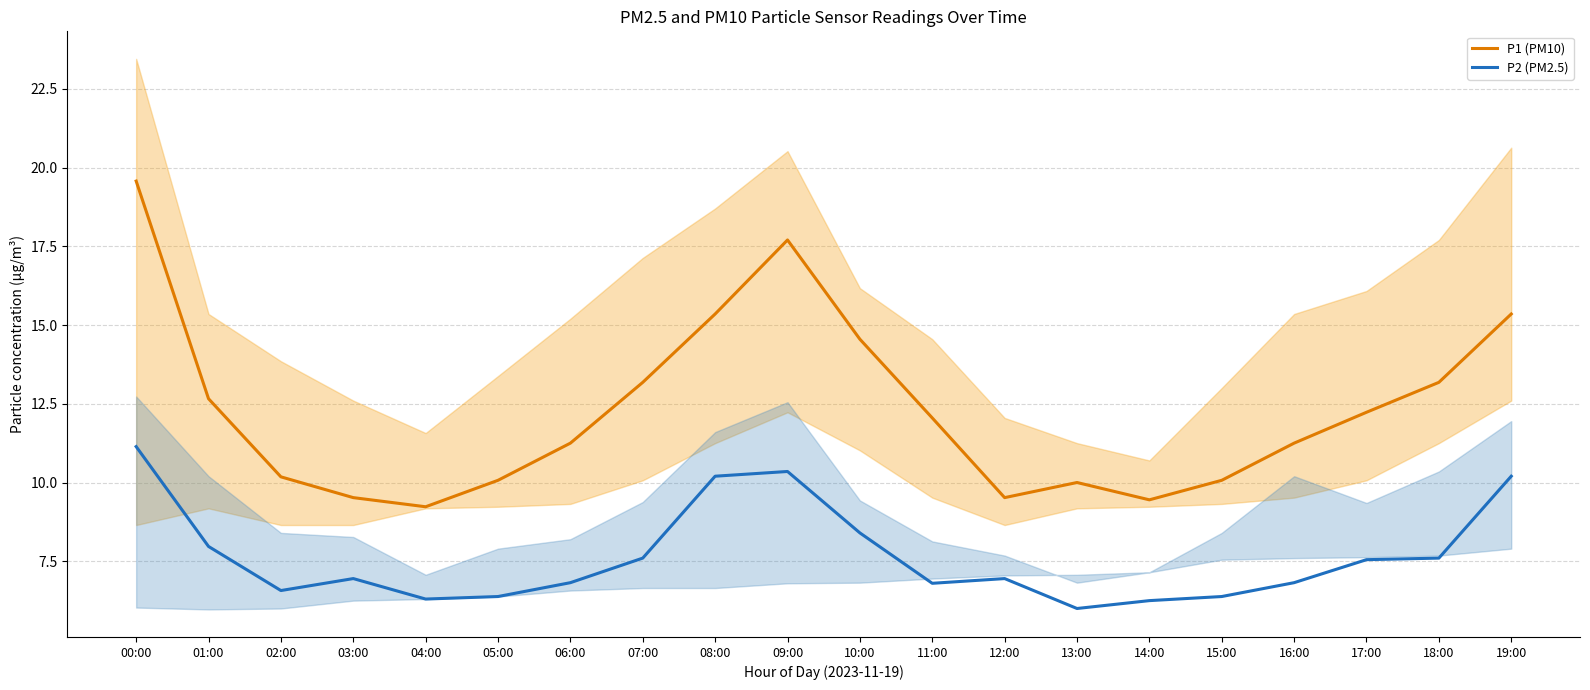

Between 07:00 and 19:00, which series saw the biggest shift?

P2 (PM2.5)